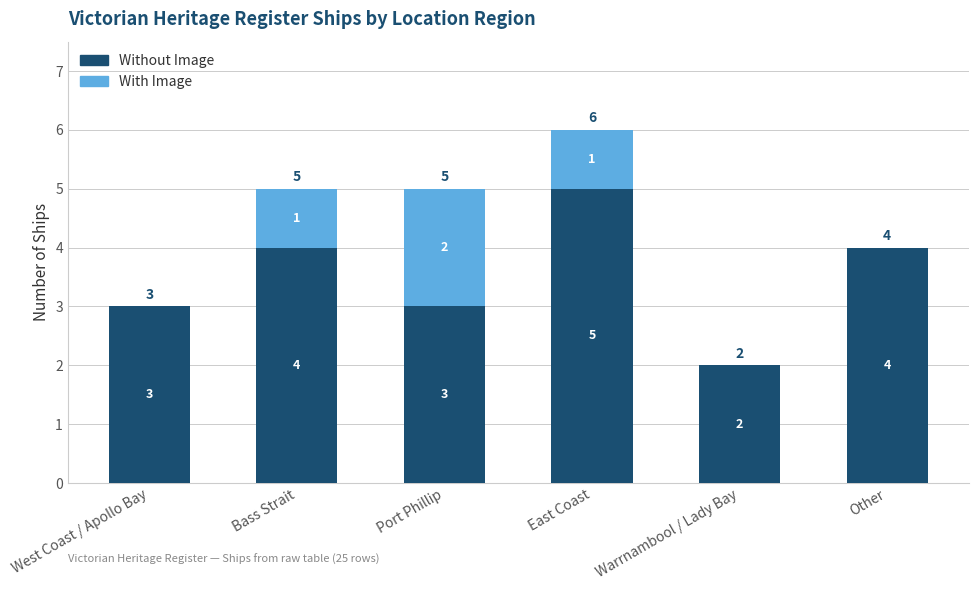

What is the total value across all series at West Coast / Apollo Bay?

3